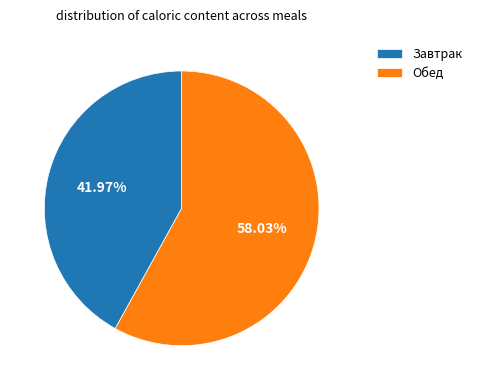

What is the majority slice?

Обед